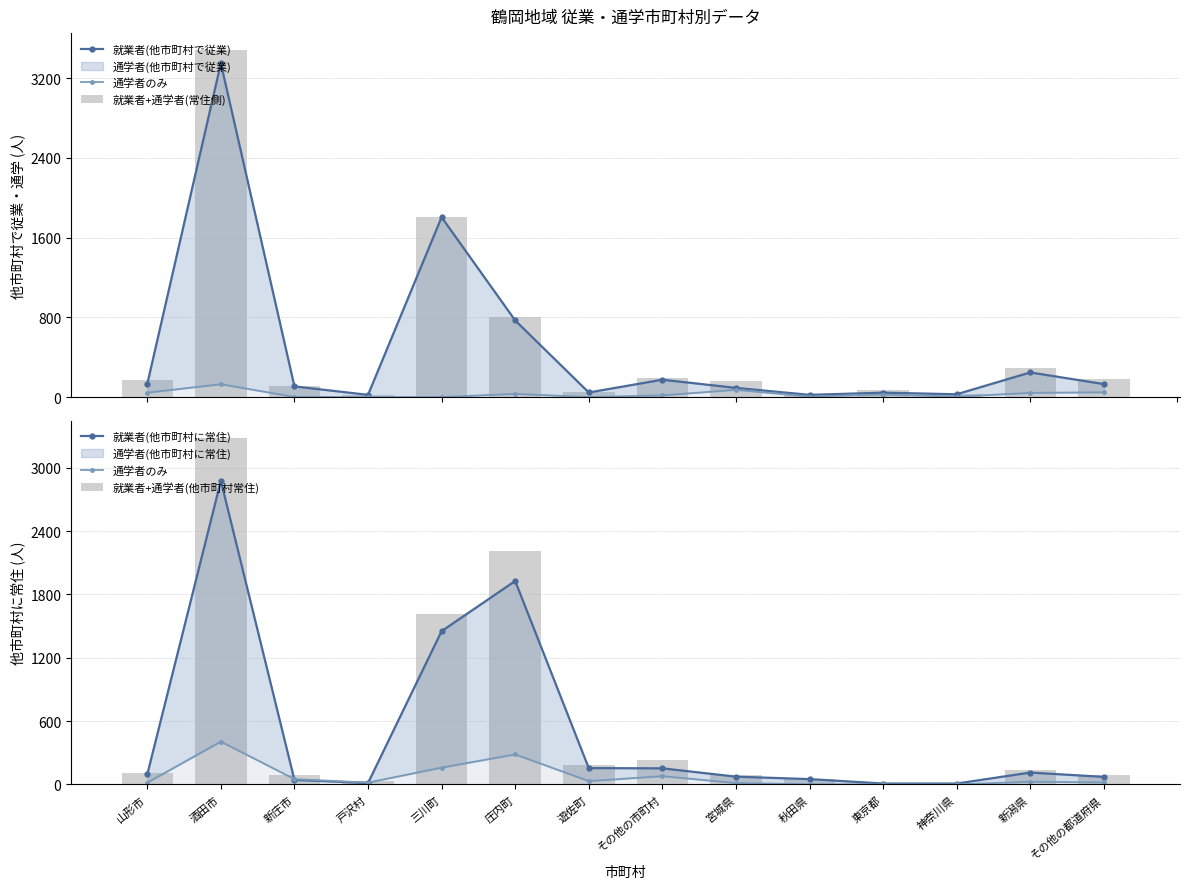

What is the label of the 6th bar from the right?

宮城県